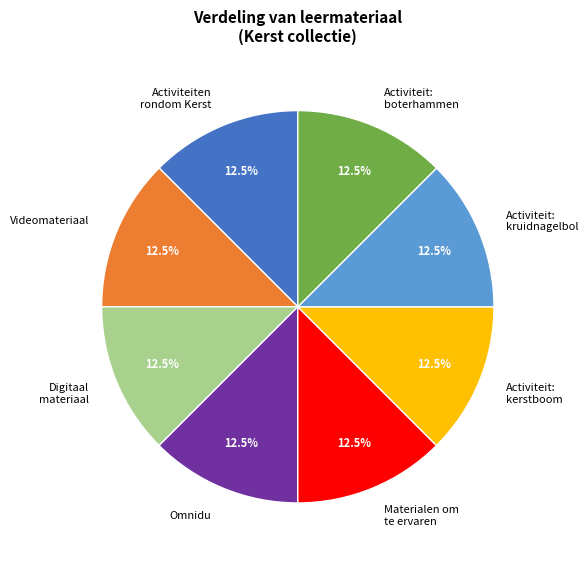

What is the ratio of the value at Digitaal materiaal to the value at Activiteit: boterhammen?

1.0